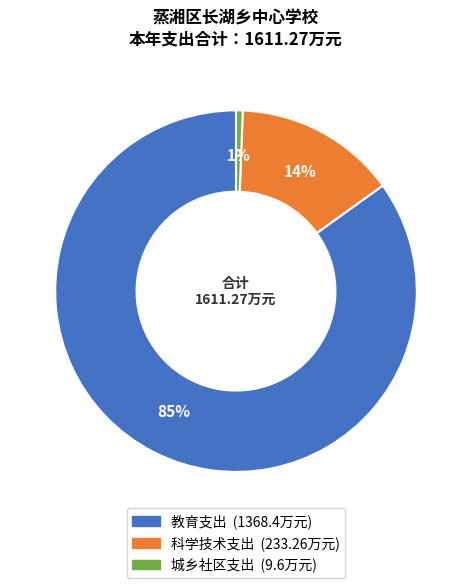

Between 城乡社区支出 and 教育支出, which is larger?

教育支出